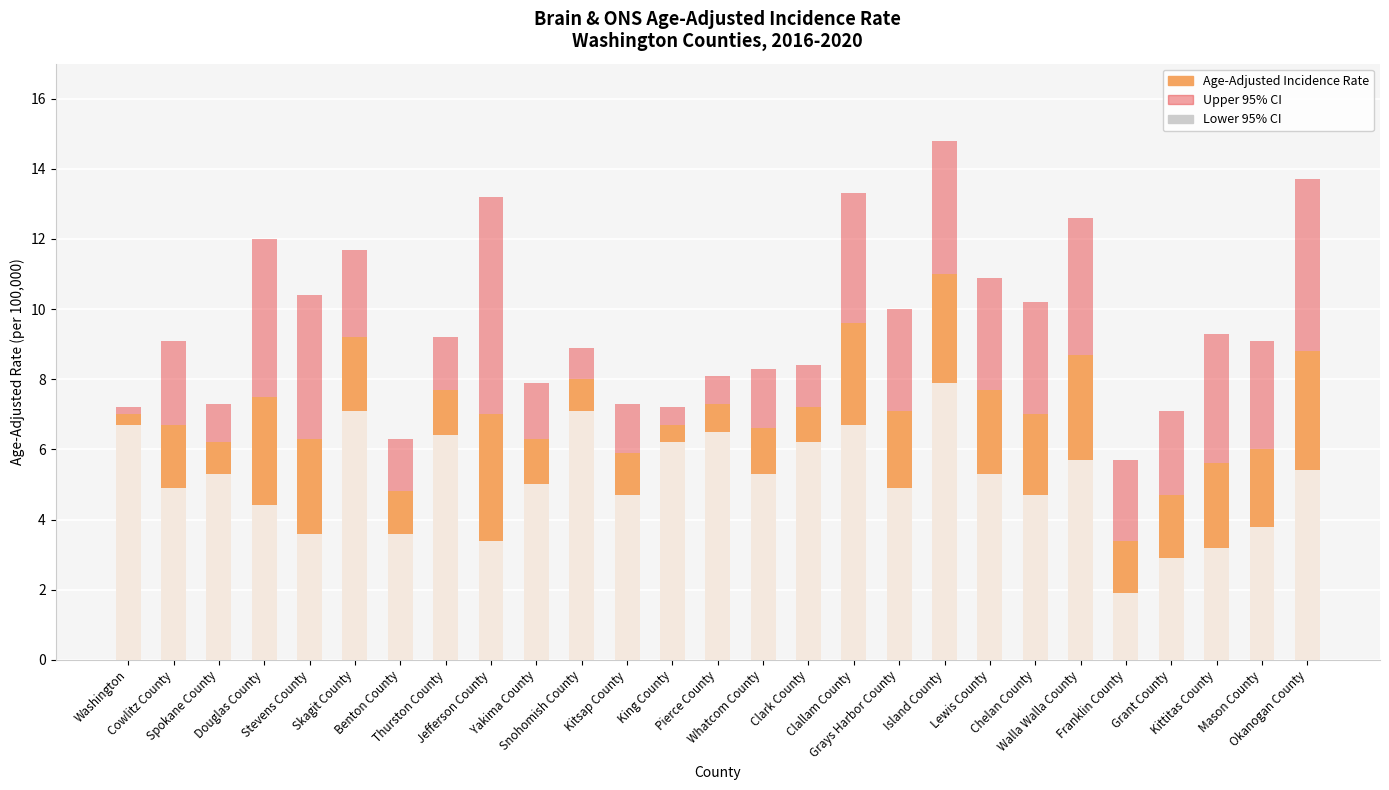

At which label is Upper 95% CI closest to 10?

Grays Harbor County